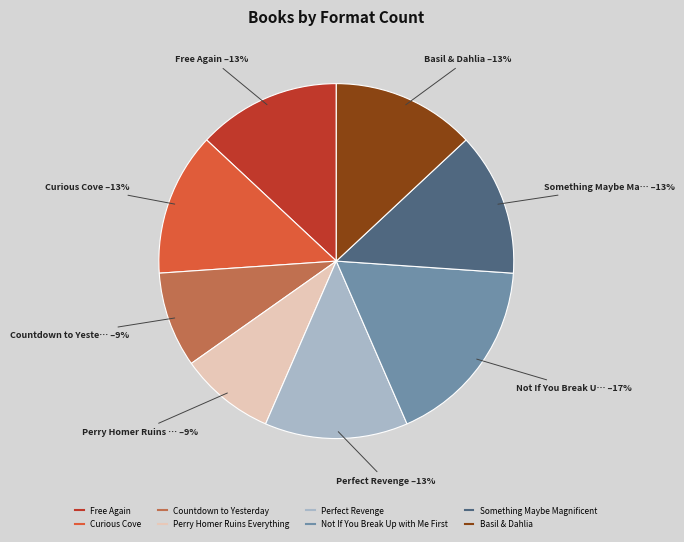

Which category has the biggest portion of the pie?

Not If You Break Up with Me First